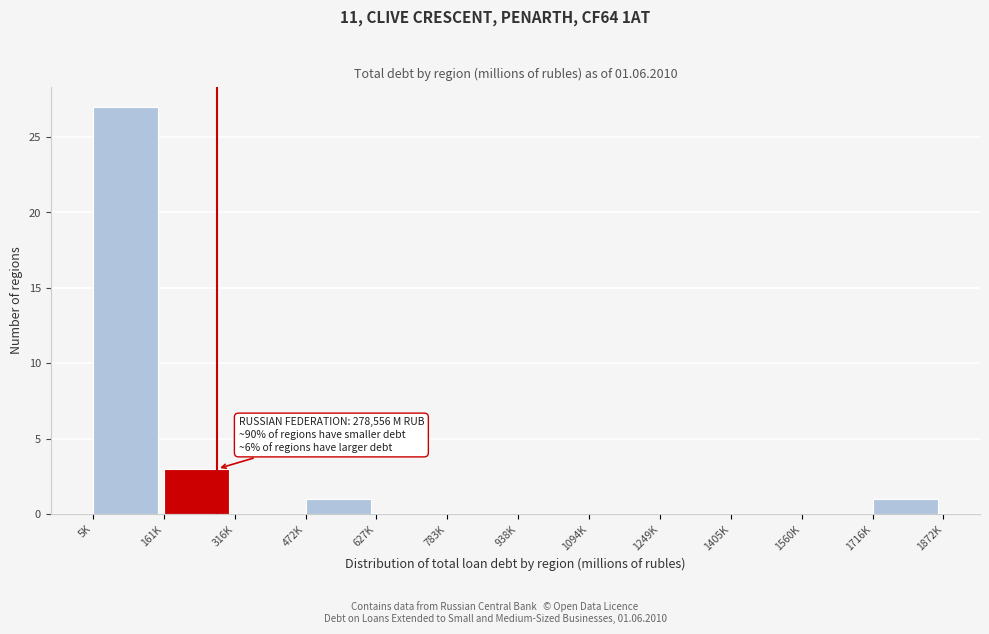

Reading right to left, extract all data points from this chart.

1716K=1	1560K=0	1405K=0	1249K=0	1094K=0	938K=0	783K=0	627K=0	472K=1	316K=0	161K=3	5K=27